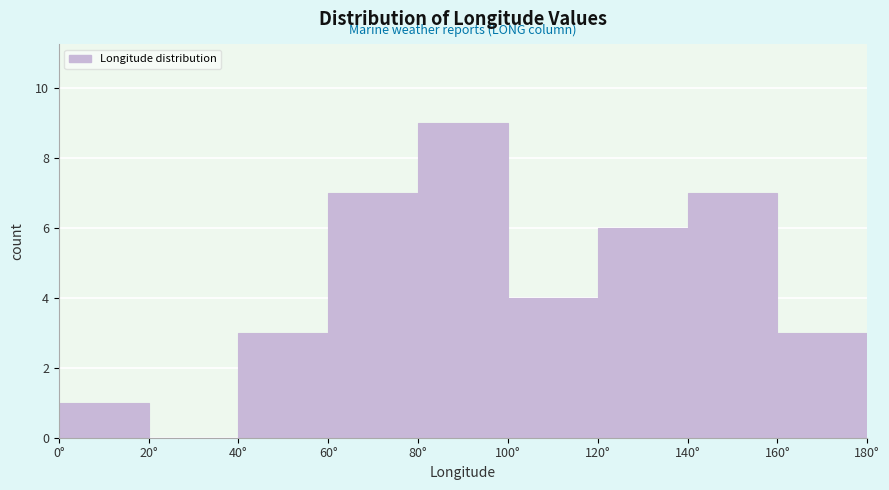

Reading left to right, list every bar in this chart as the range it spans on the x-axis followed by its height. The values are not printed on the chart, so give them approximately, as read against the axis.

0 to 20: 1
20 to 40: 0
40 to 60: 3
60 to 80: 7
80 to 100: 9
100 to 120: 4
120 to 140: 6
140 to 160: 7
160 to 180: 3